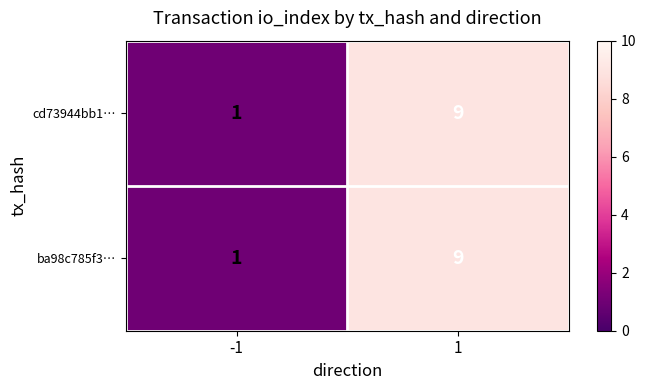

The cd73944bb1… series shows 0 at -1. True or false?

False